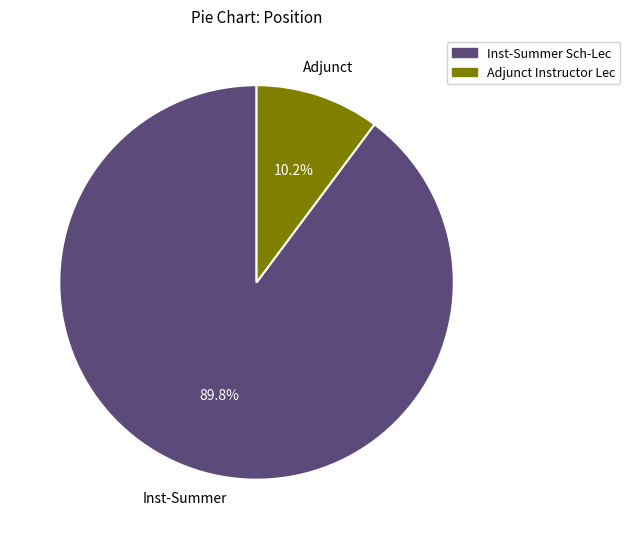

Which category has the biggest portion of the pie?

Inst-Summer Sch-Lec